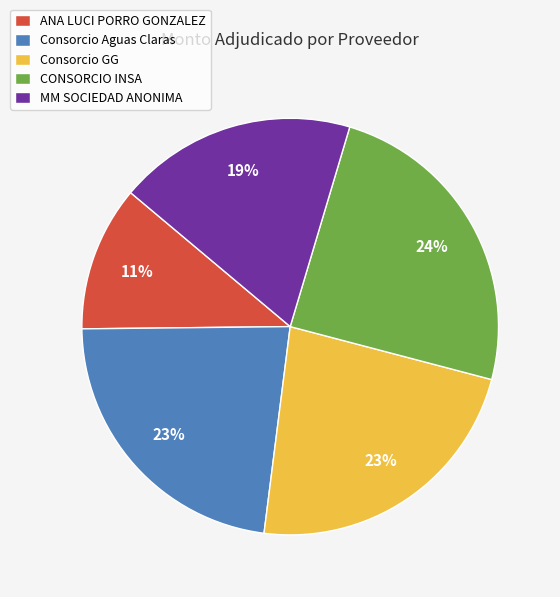

Is it true that ANA LUCI PORRO GONZALEZ is 2% of the pie?

False